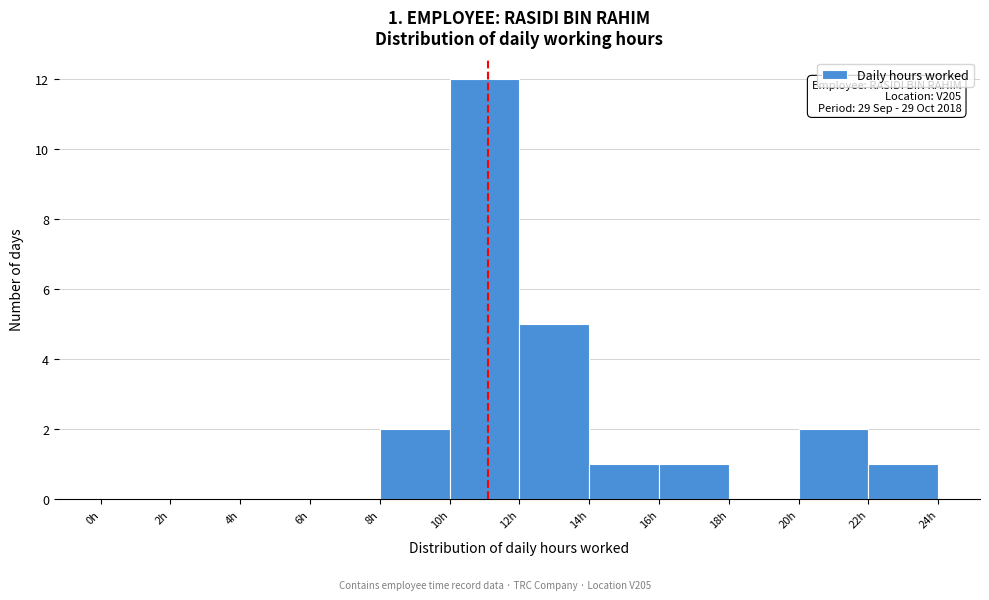

Which range on the x-axis has the tallest bar?

10 to 12